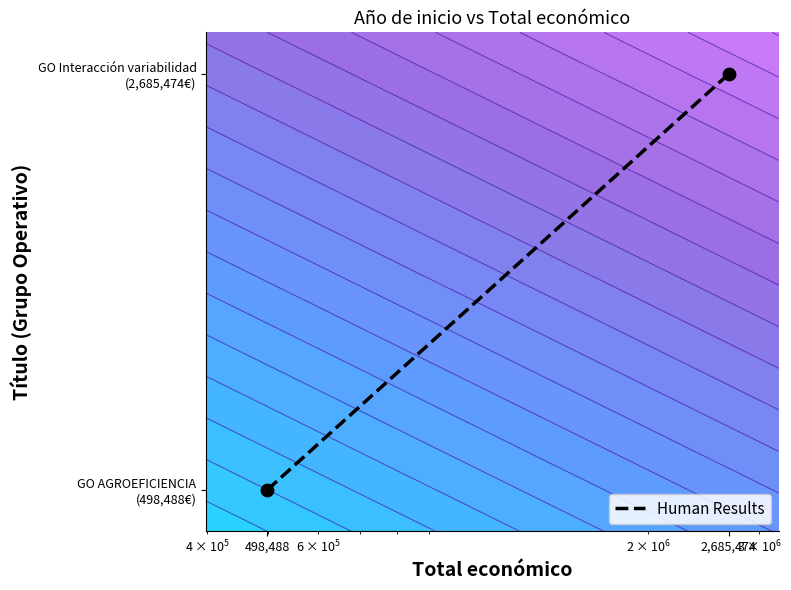

Which category has the lowest value across all series?

498,488